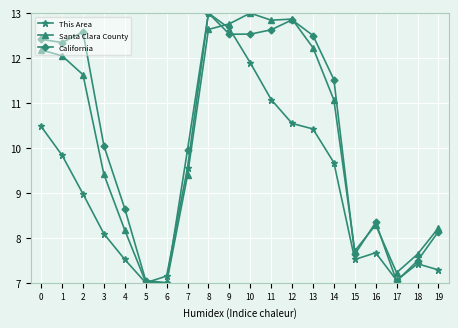

What is the minimum value for California?

7.0